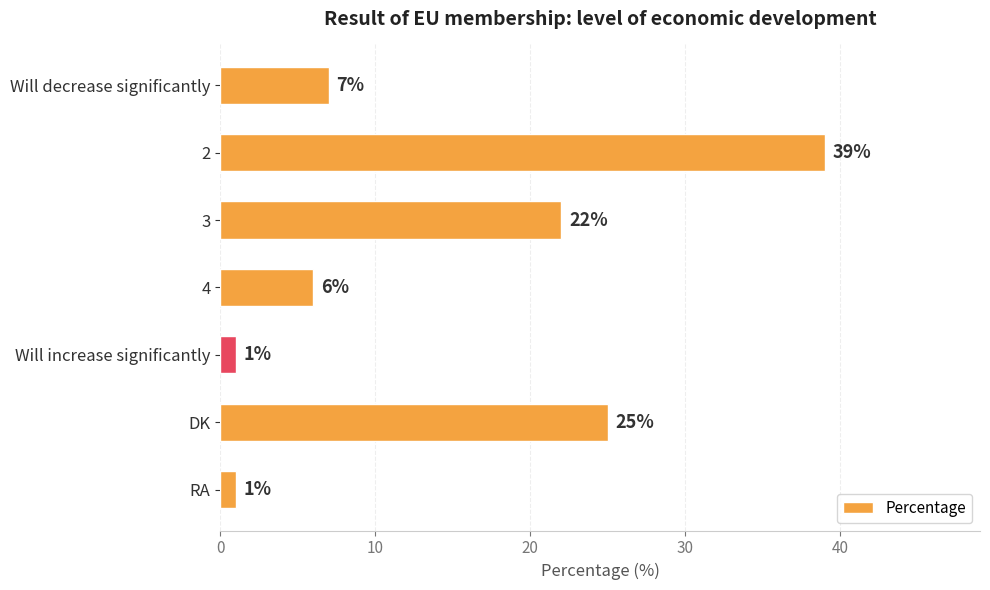

Which has a higher value, DK or RA?

DK